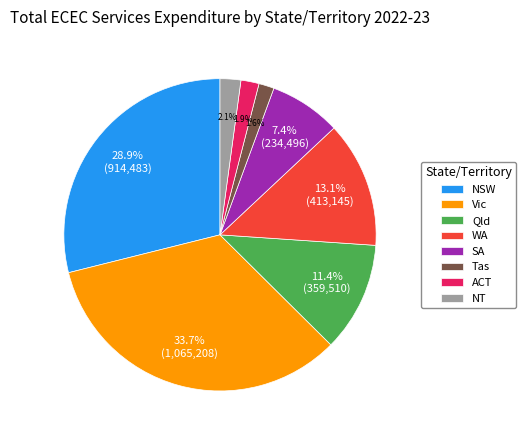

Is the sum of ACT and Qld greater than half?

No